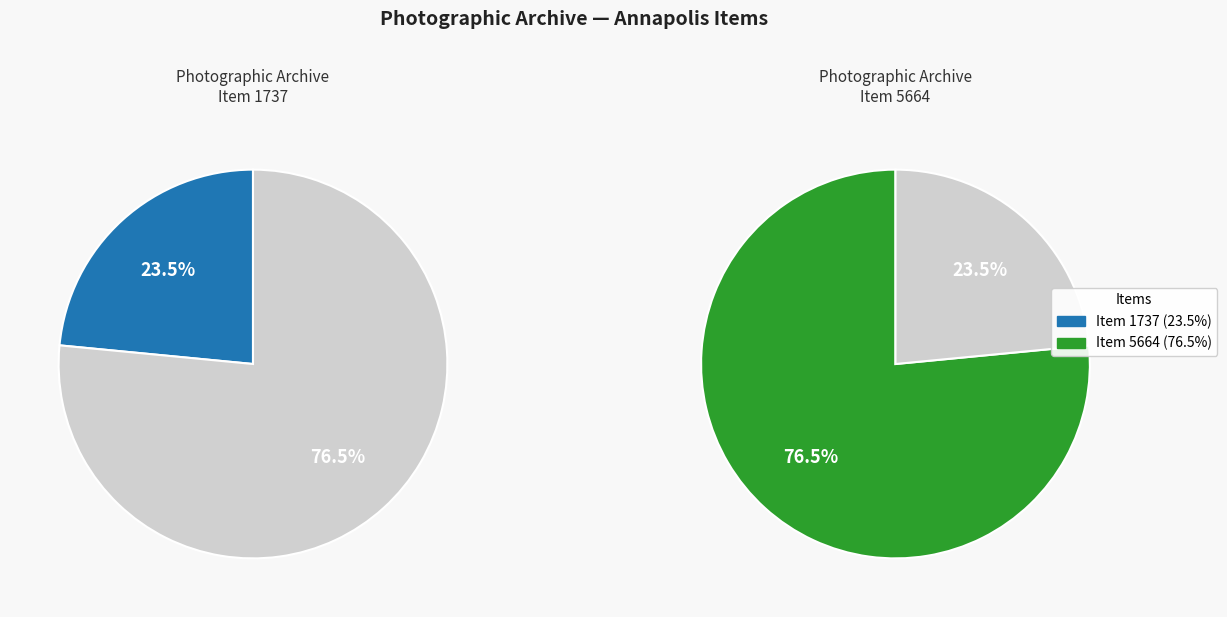

Is it true that Commencement under the Liberty Tree (SJC-P-1732) is 68% of the pie?

False